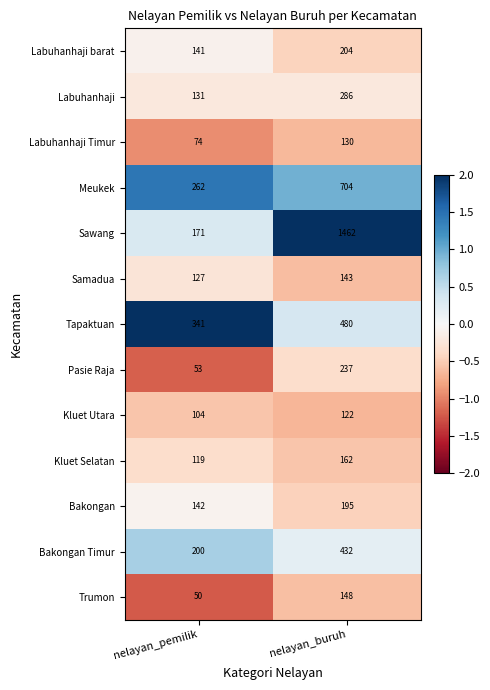

Is it true that Labuhanhaji barat equals 204 at nelayan_buruh?

True